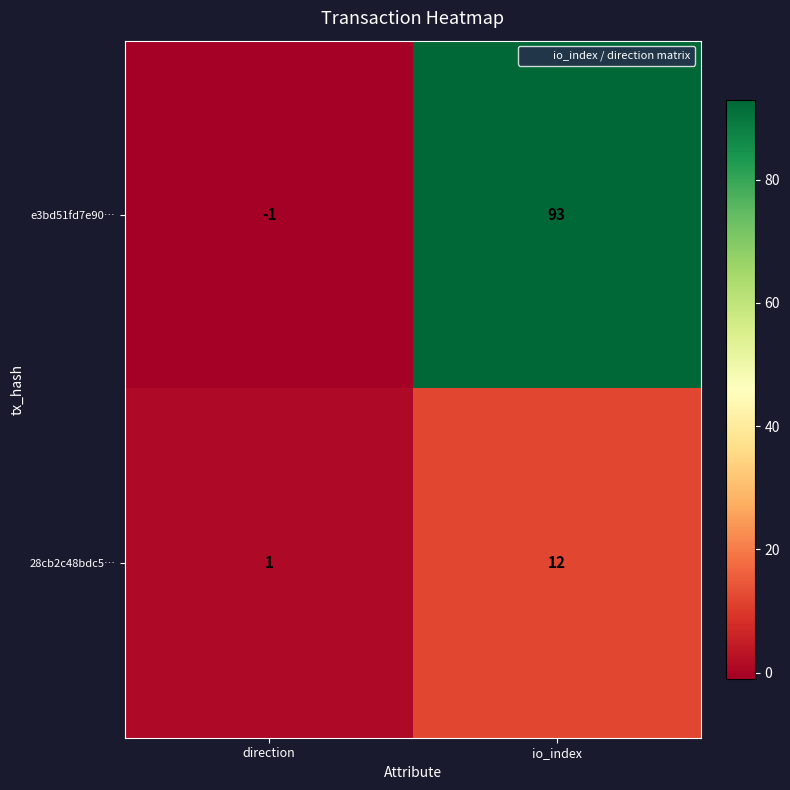

Read the 28cb2c48bdc5… value at io_index, to the nearest 5.

10